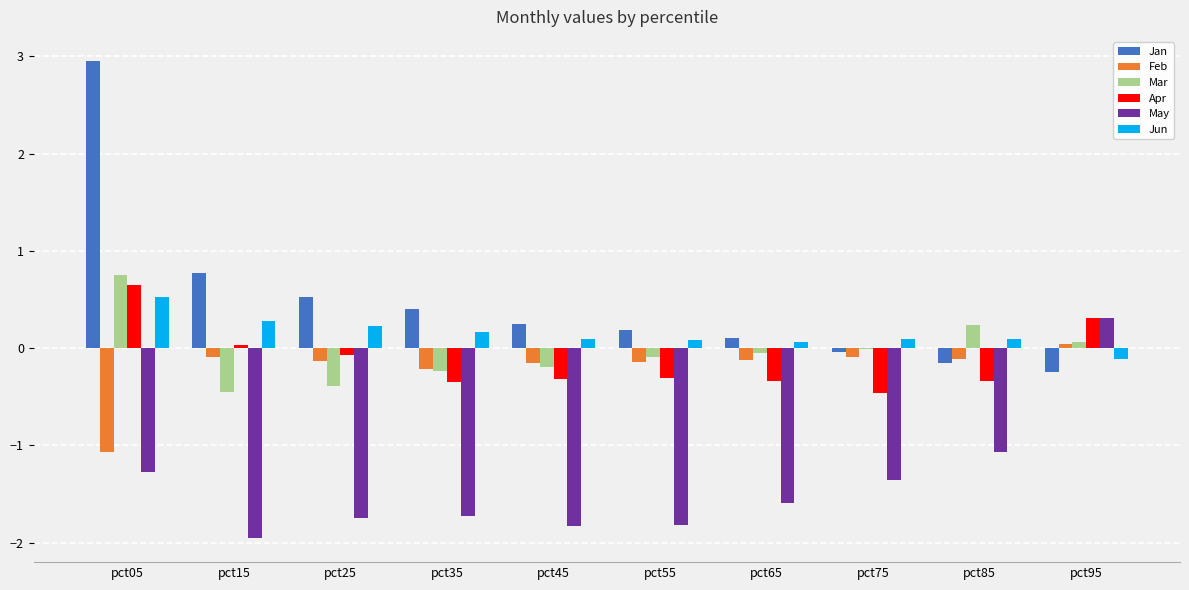

Which series has the largest range (max minus min)?

Jan